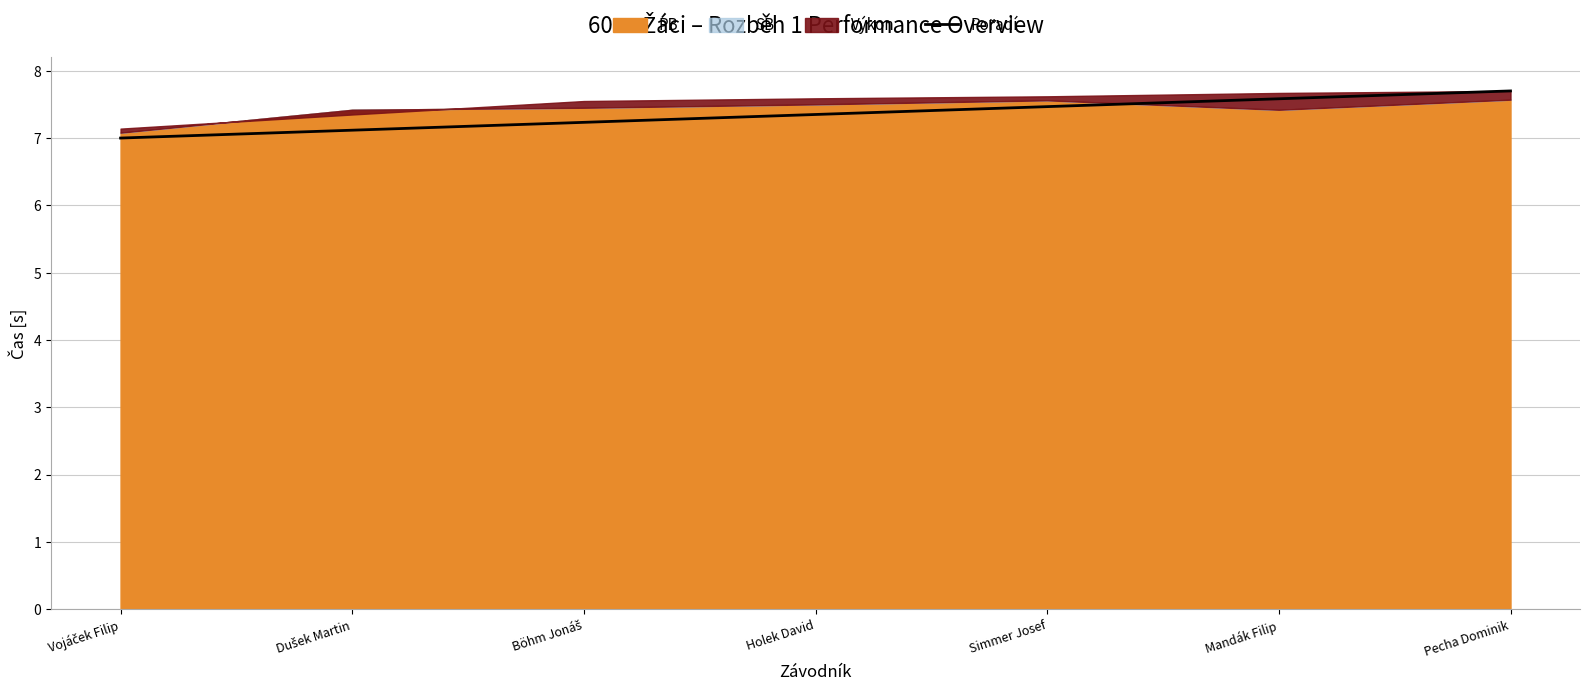

What is the minimum value shown in the chart?

7.0